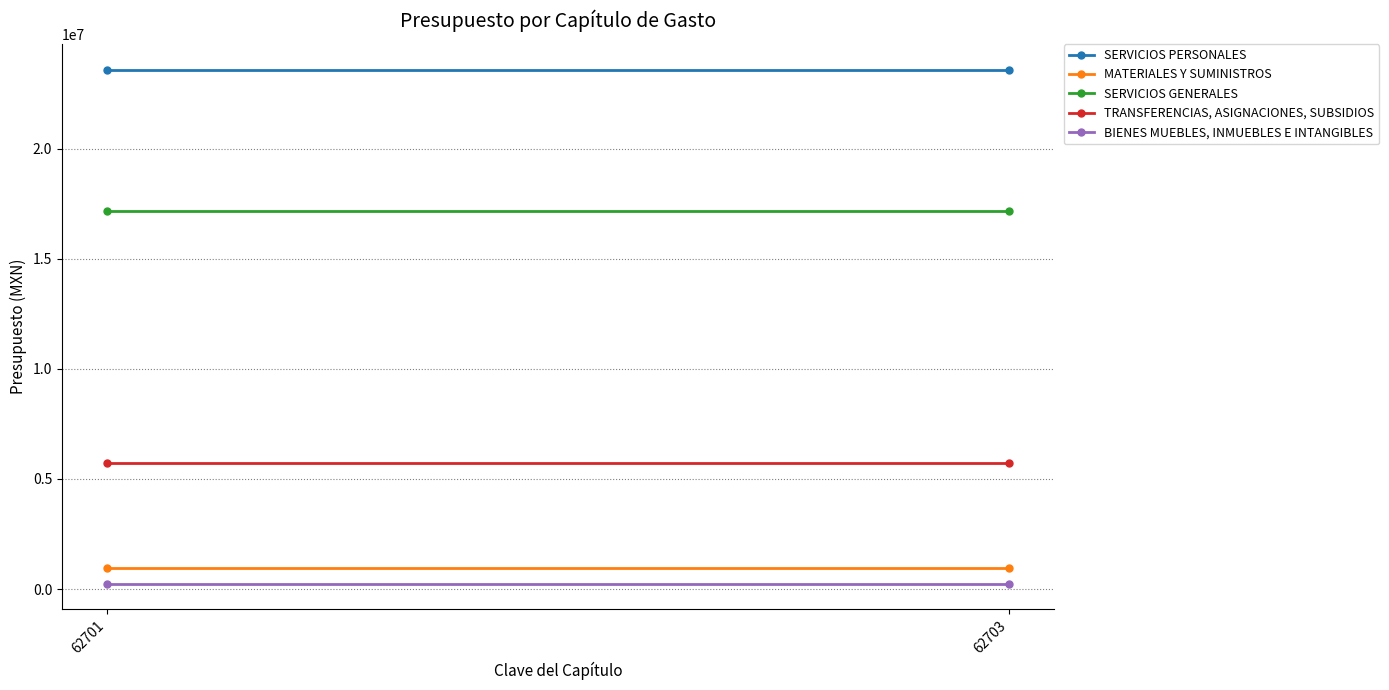

What is the minimum value for SERVICIOS PERSONALES?

23582760